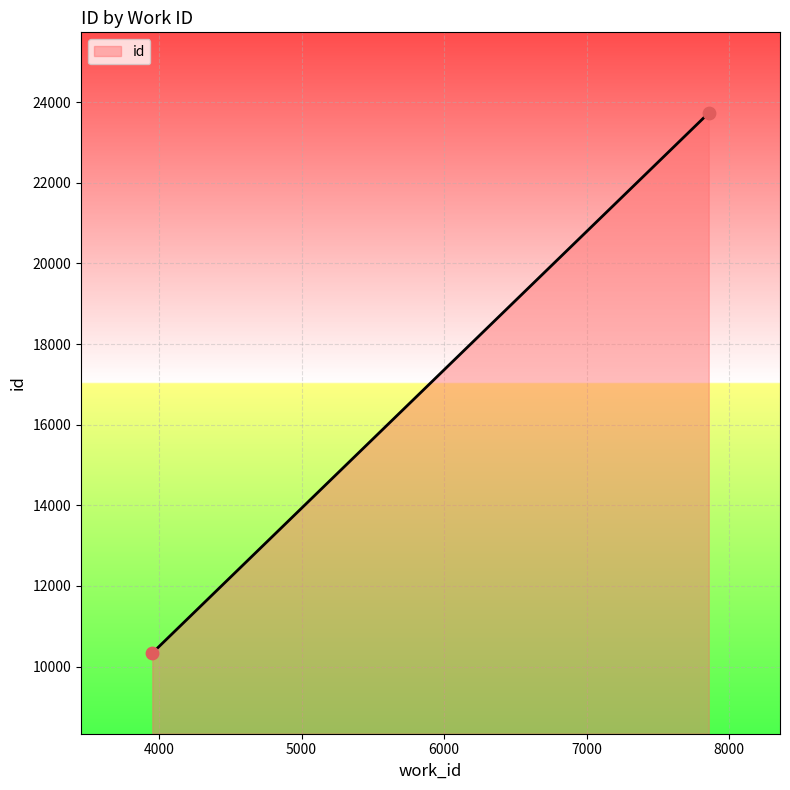

What is the difference between the maximum and minimum values?

13392.5